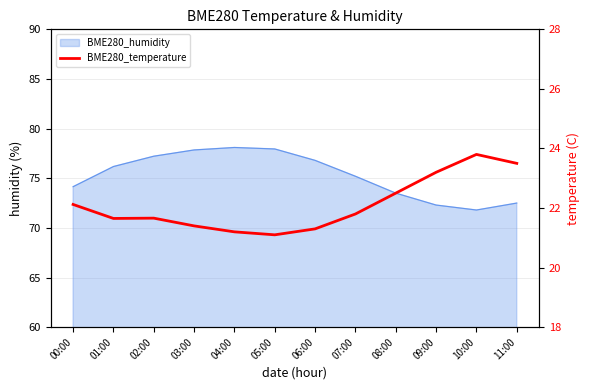

What position from the left is 03:00?

4